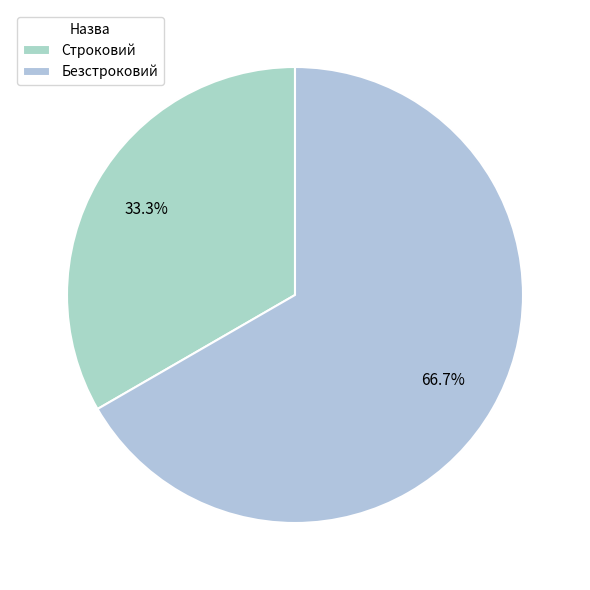

How many slices are in this pie chart?

2